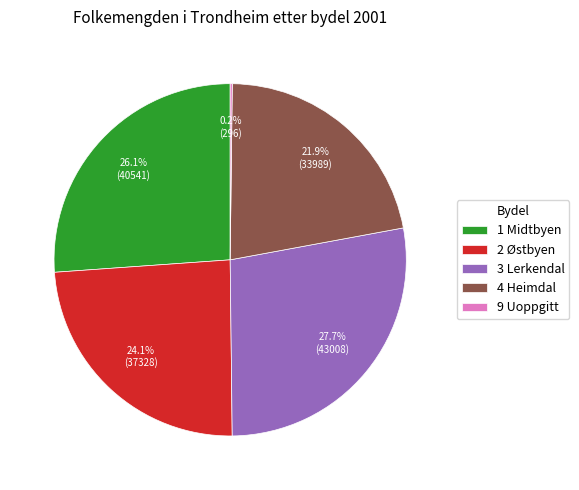

What is the total percentage of 2 Østbyen and 3 Lerkendal?

51.8%